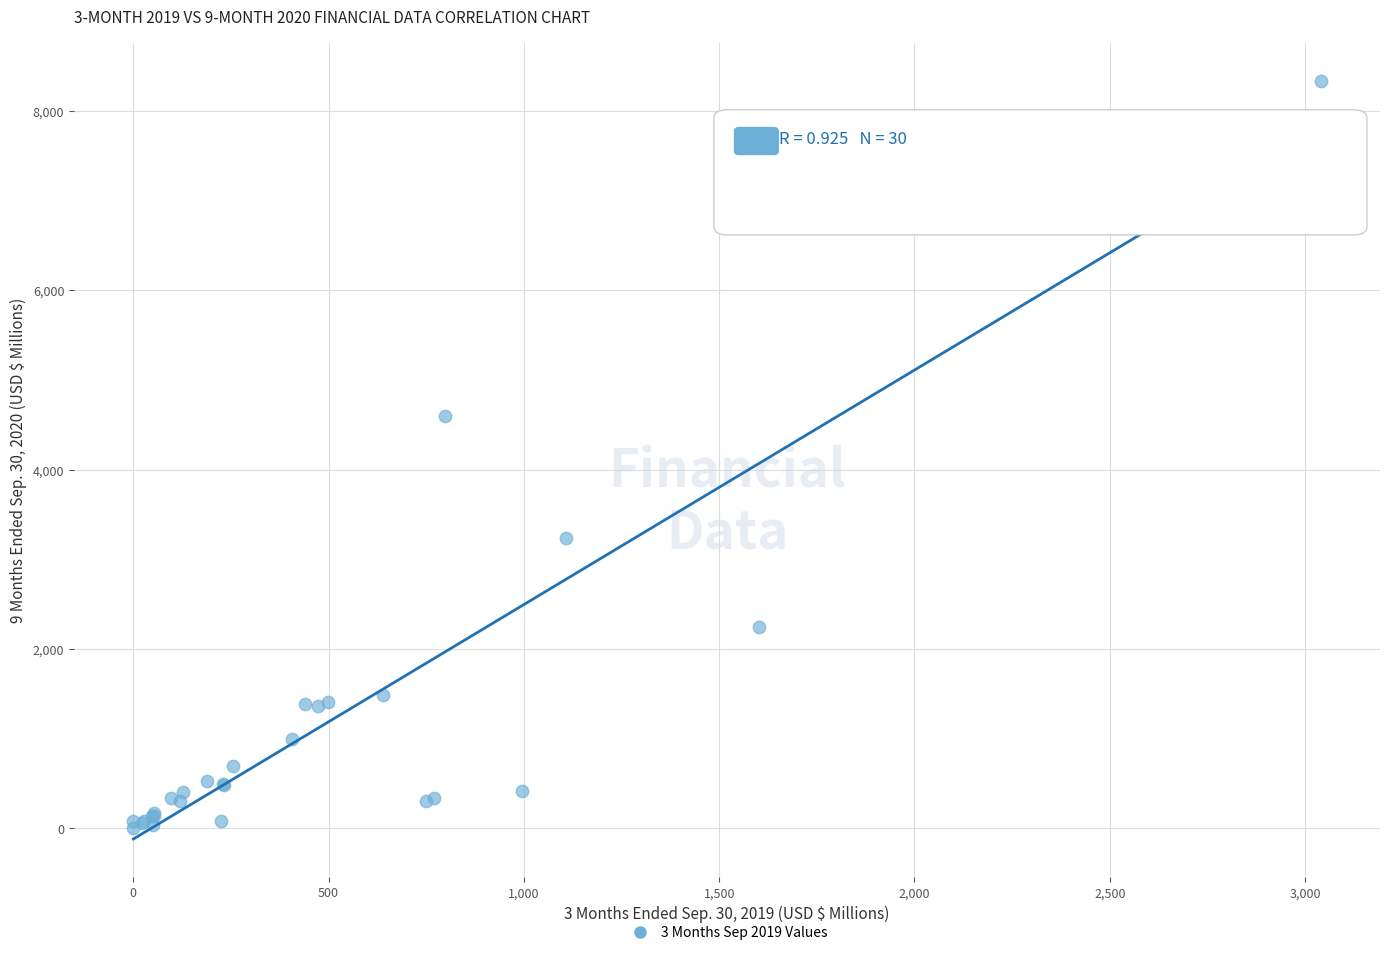

What Y value in the scatter plot is closest to 4169?

4603